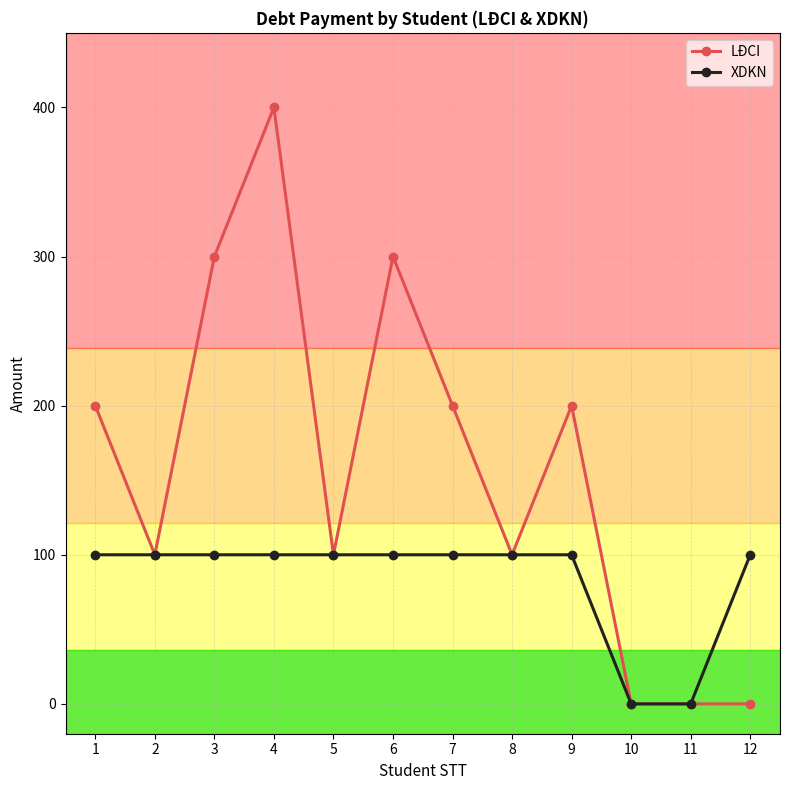

Where is the first local minimum for LĐCI?

2